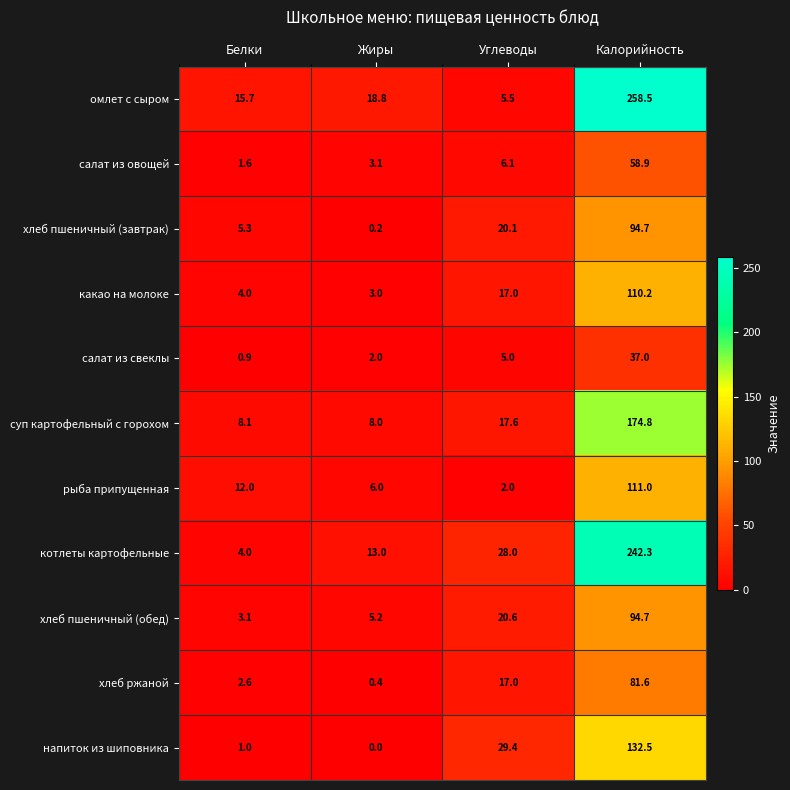

At how many categories does at least one series exceed 157?

1